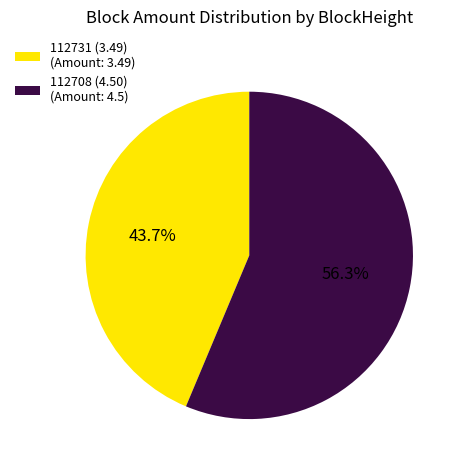

Is it true that 112708 is 93% of the pie?

False